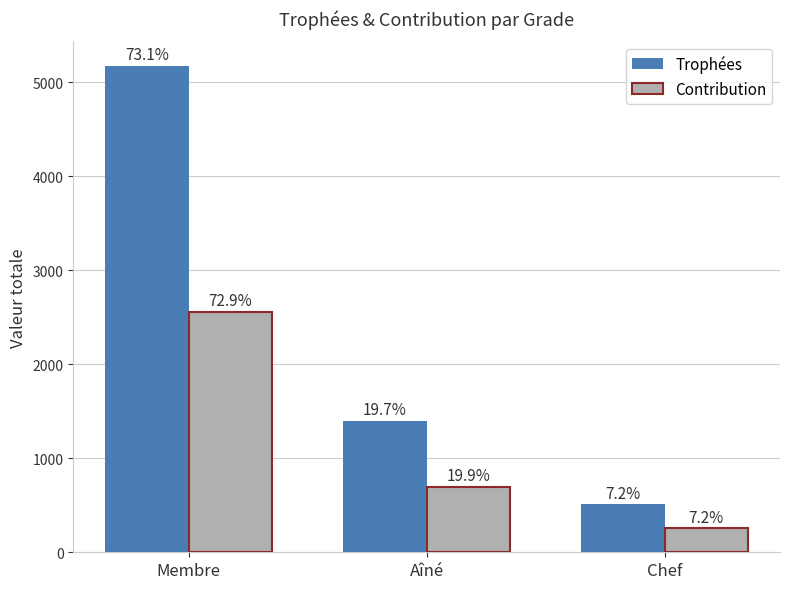

Reading left to right, transcribe all the data shown in this chart.

Trophées: Membre=5174	Aîné=1398	Chef=508
Contribution: Membre=2558	Aîné=699	Chef=254